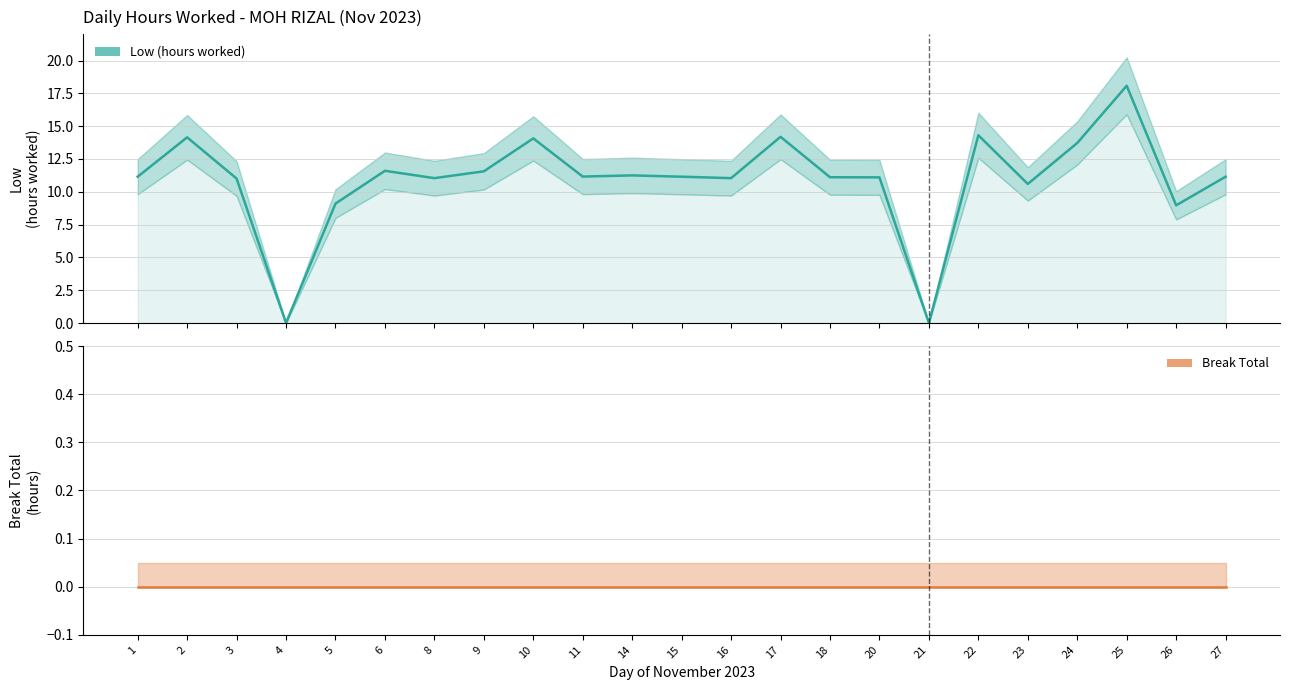

Which series has the largest range (max minus min)?

Low (hours worked)